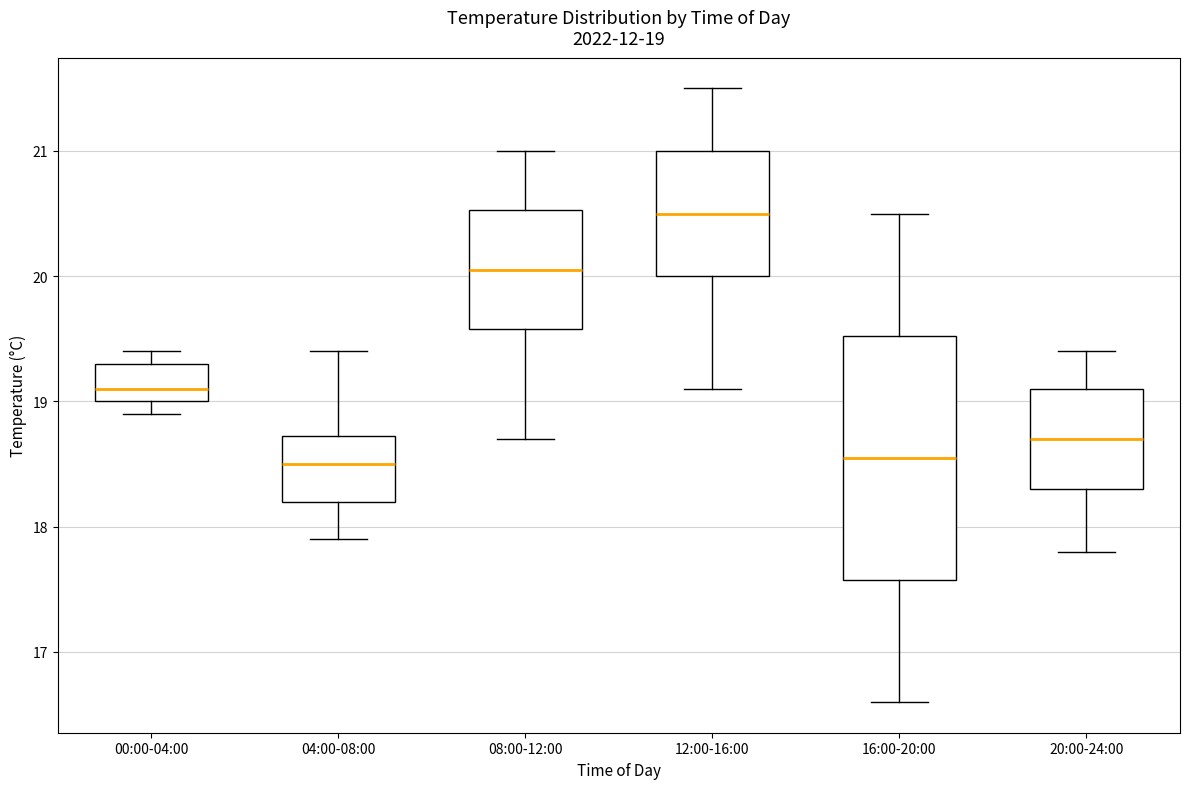

Which box has the highest median line?

12:00-16:00